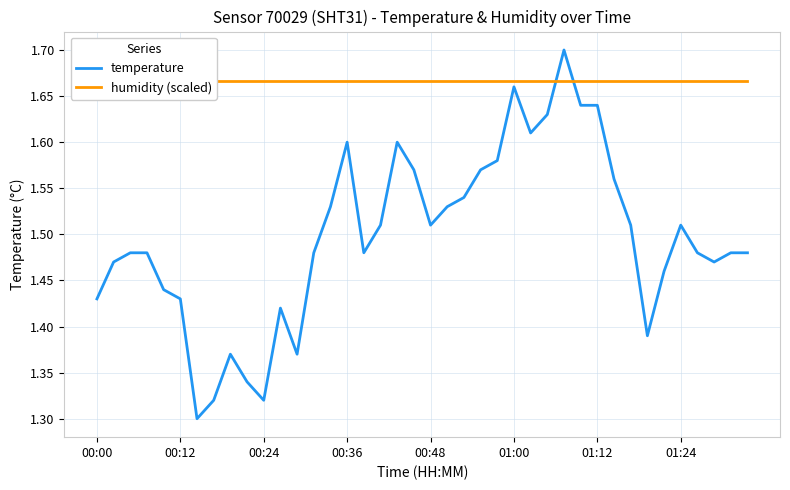

True or false: humidity (scaled) has more than 2 interior local peaks.

False